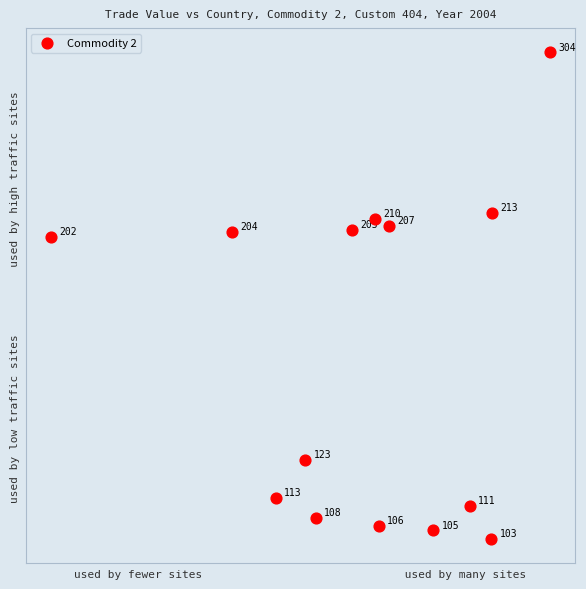

What is the range of Y values (max minus min)?

1.1